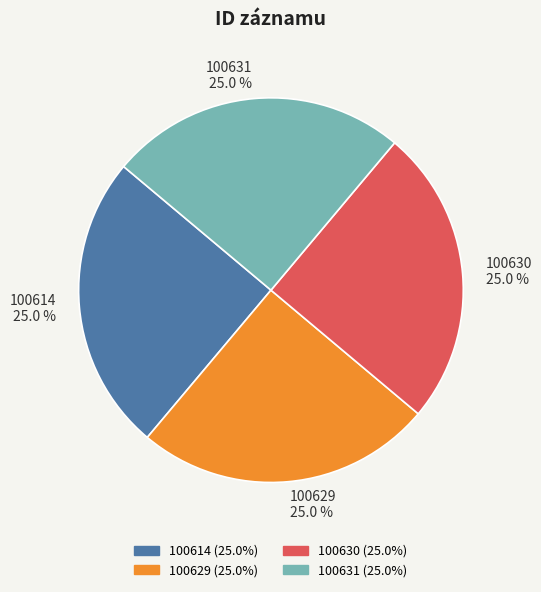

To the nearest percent, what is the average slice percentage?

25%